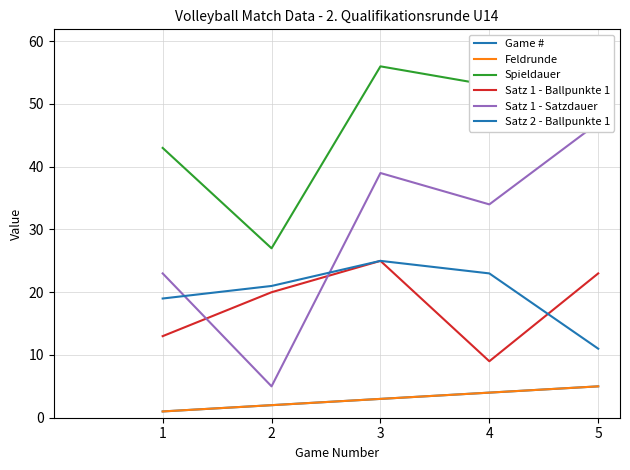

At which label does Game # reach its minimum?

1